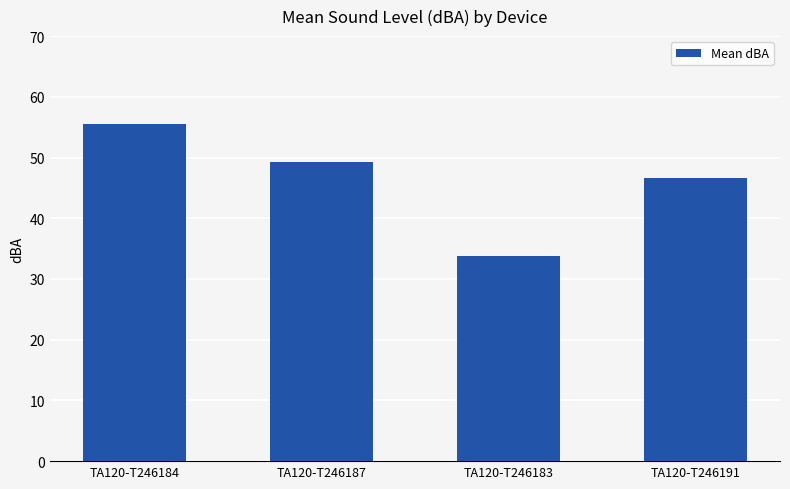

How many bars are there in total?

4